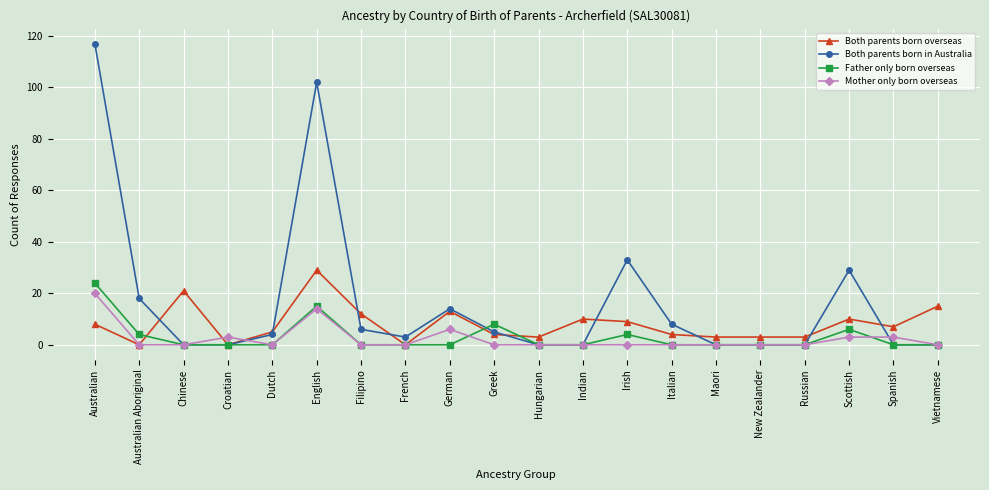

What position from the left is Chinese?

3